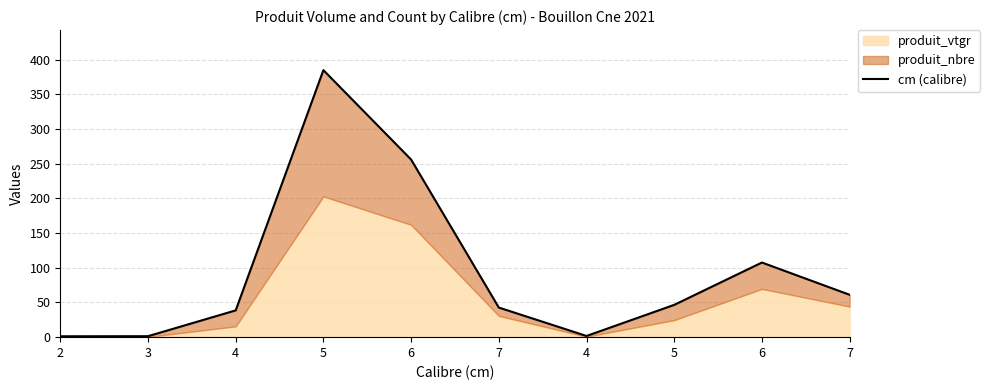

What is the label of the 8th point from the right?

4